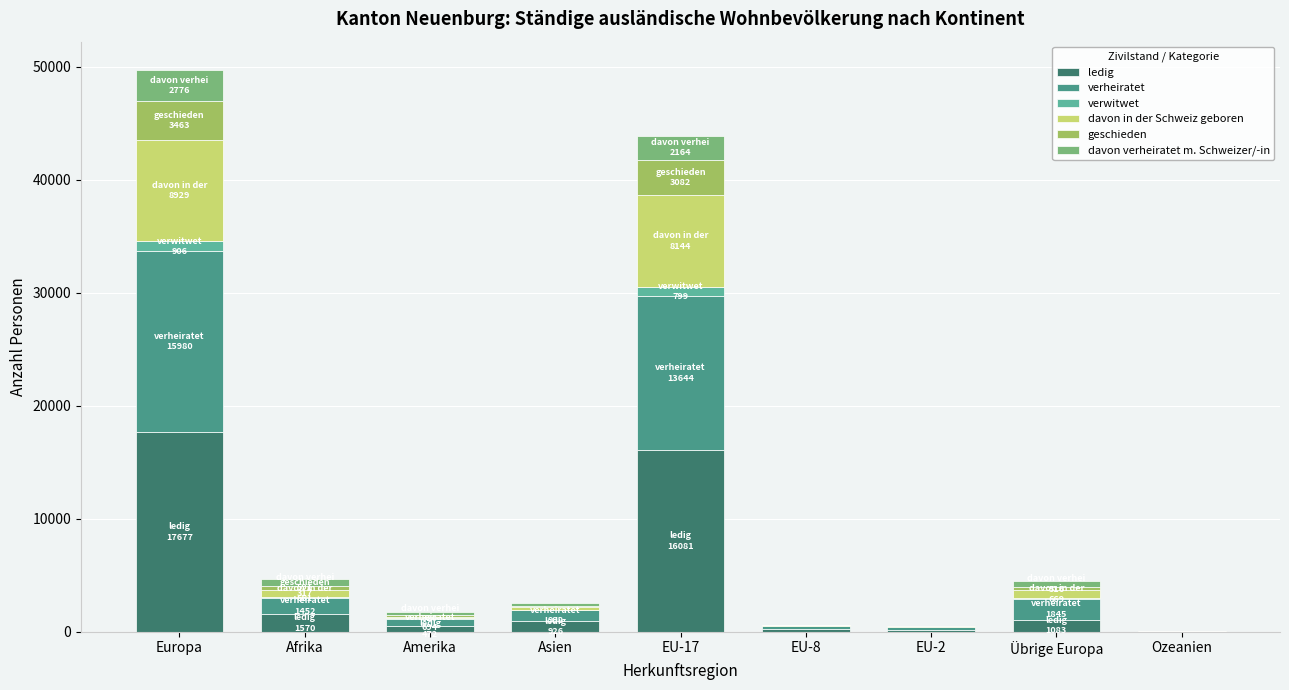

What is the maximum value for ledig?

17677